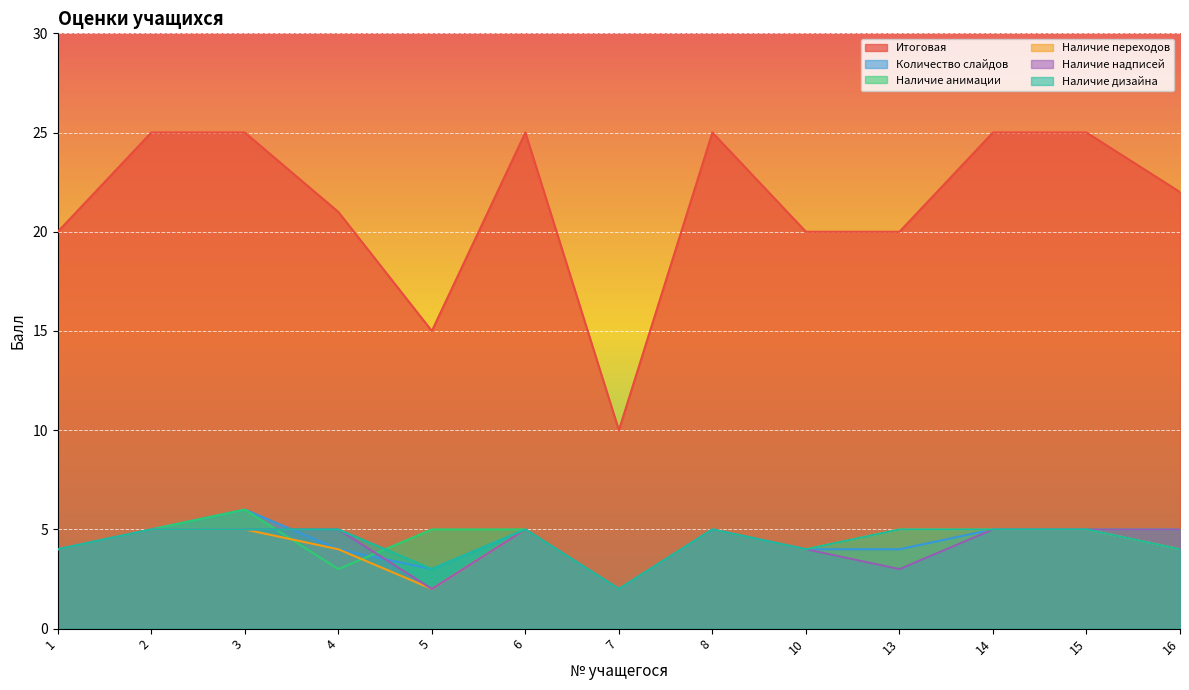

Reading left to right, list all the values displayed in this chart.

Итоговая: 1=20	2=25	3=25	4=21	5=15	6=25	7=10	8=25	10=20	13=20	14=25	15=25	16=22
Количество слайдов: 1=4	2=5	3=6	4=4	5=3	6=5	7=2	8=5	10=4	13=4	14=5	15=5	16=4
Наличие анимации: 1=4	2=5	3=6	4=3	5=5	6=5	7=2	8=5	10=4	13=3	14=5	15=5	16=5
Наличие переходов: 1=4	2=5	3=5	4=4	5=2	6=5	7=2	8=5	10=4	13=5	14=5	15=5	16=4
Наличие надписей: 1=4	2=5	3=5	4=5	5=2	6=5	7=2	8=5	10=4	13=3	14=5	15=5	16=5
Наличие дизайна: 1=4	2=5	3=5	4=5	5=3	6=5	7=2	8=5	10=4	13=5	14=5	15=5	16=4